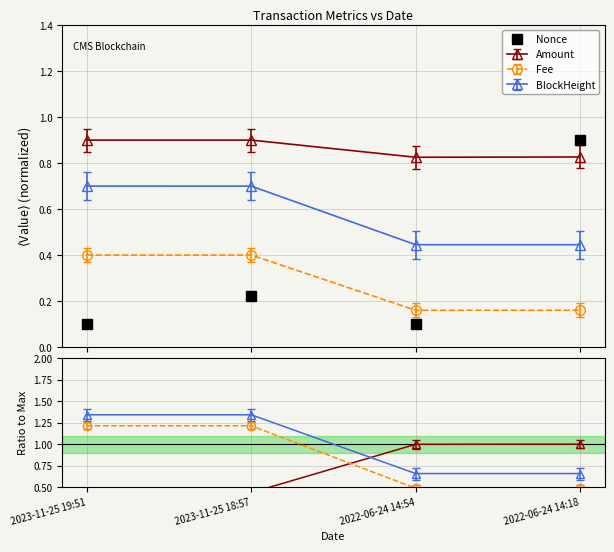

What is the difference between the second highest and minimum values?

0.1